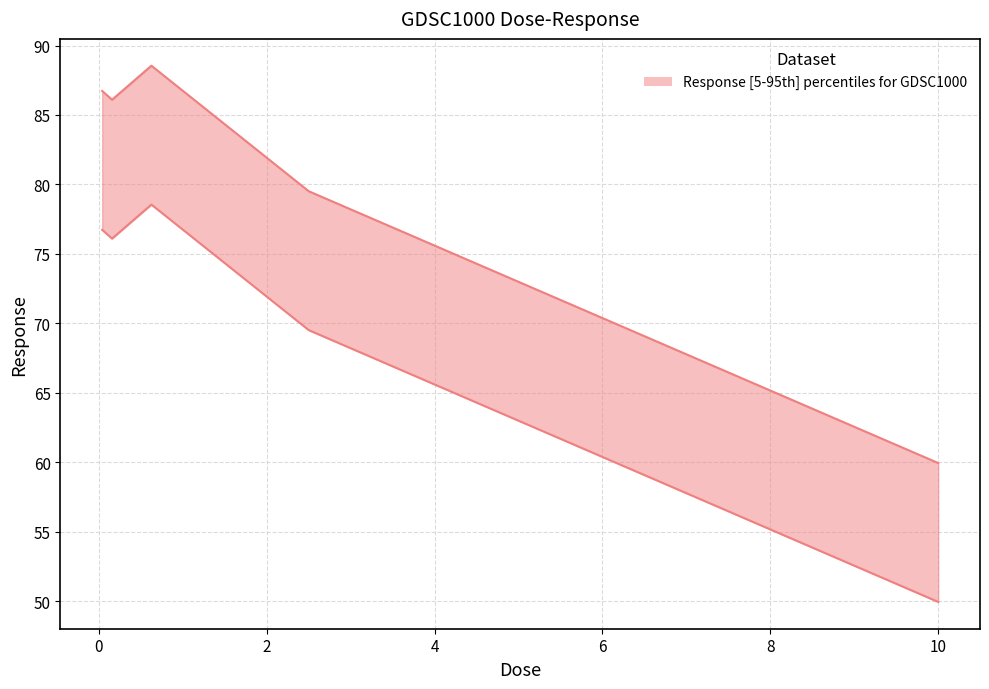

Which label corresponds to the smallest value in the chart?

10.0